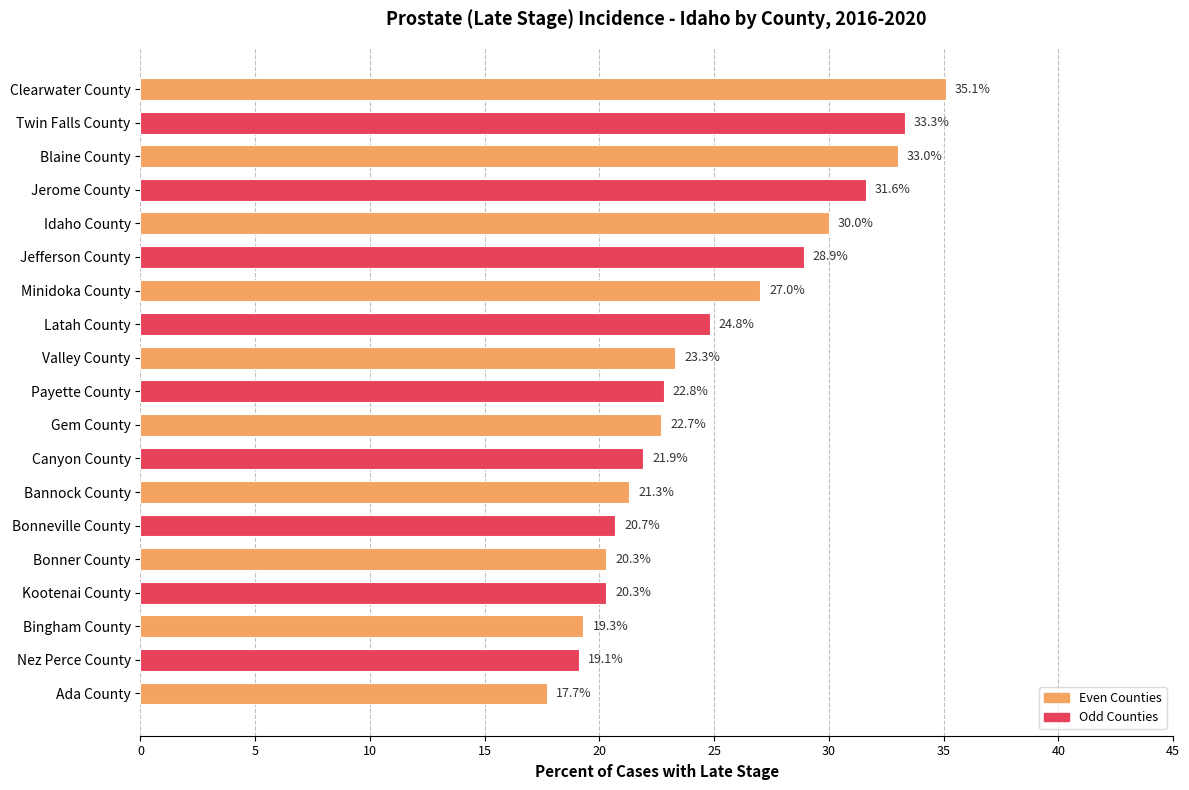

What is the minimum value shown in the chart?

17.7